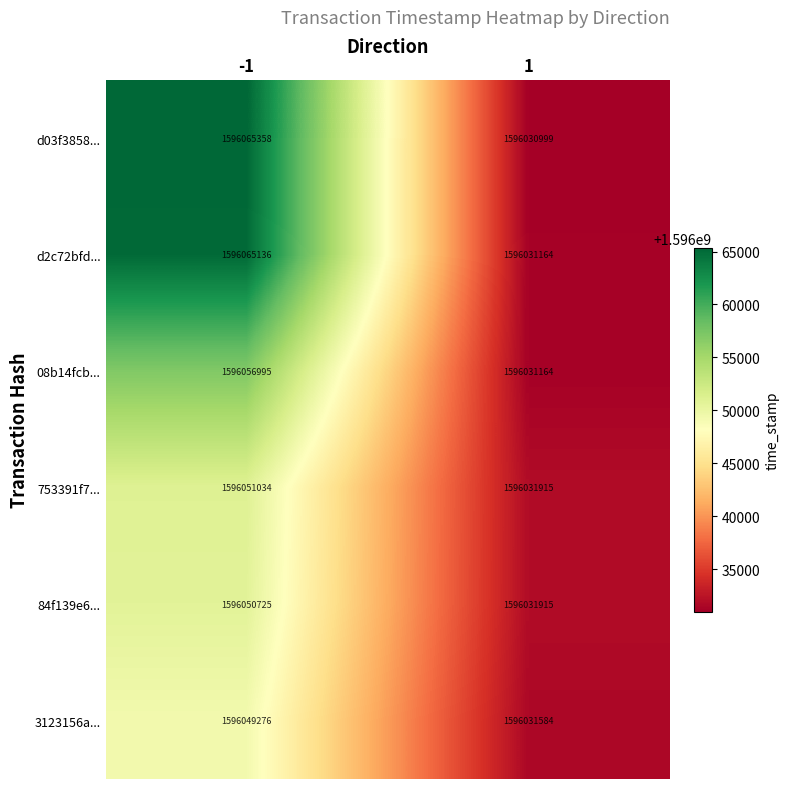

What is the smallest value displayed?

1596030999